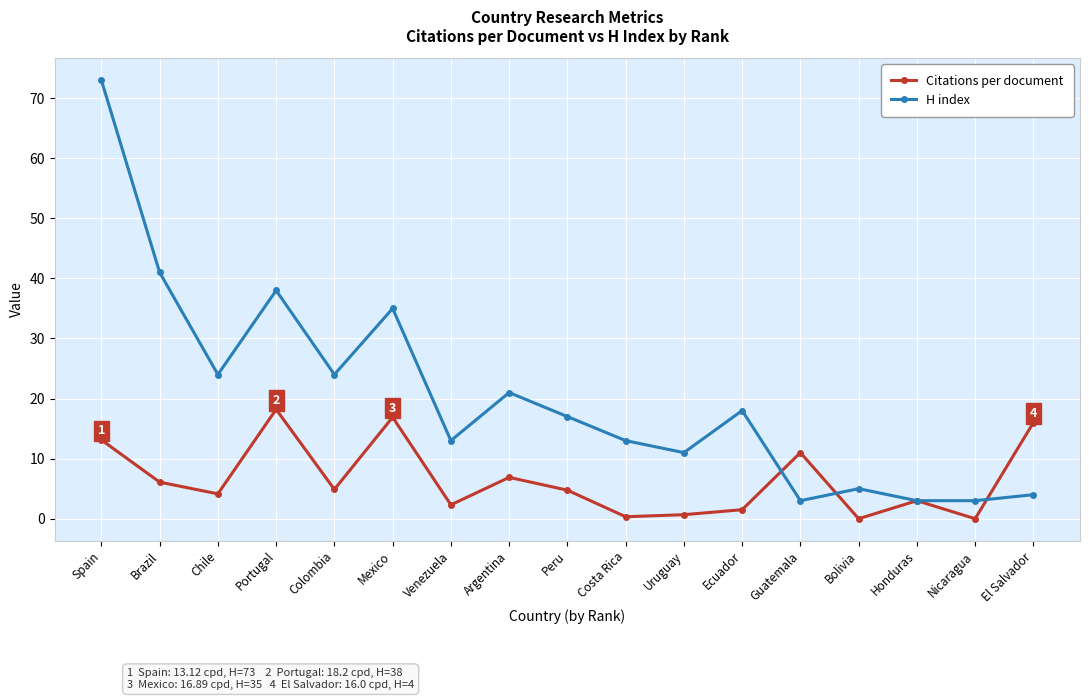

What is the label of the 7th point from the left?

Venezuela